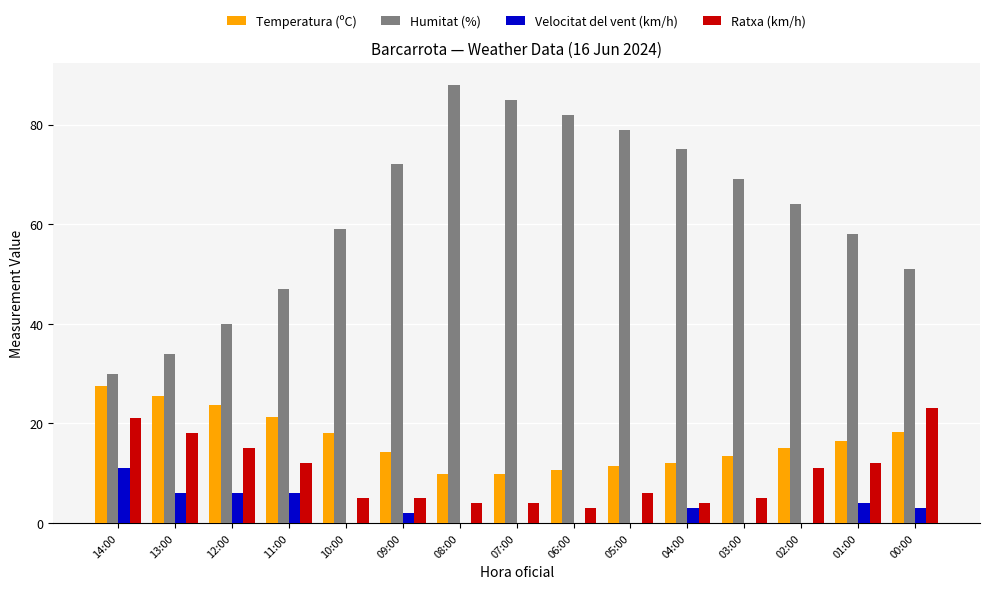

What is the sum of the Ratxa (km/h) values at 06:00 and 09:00?

8.0